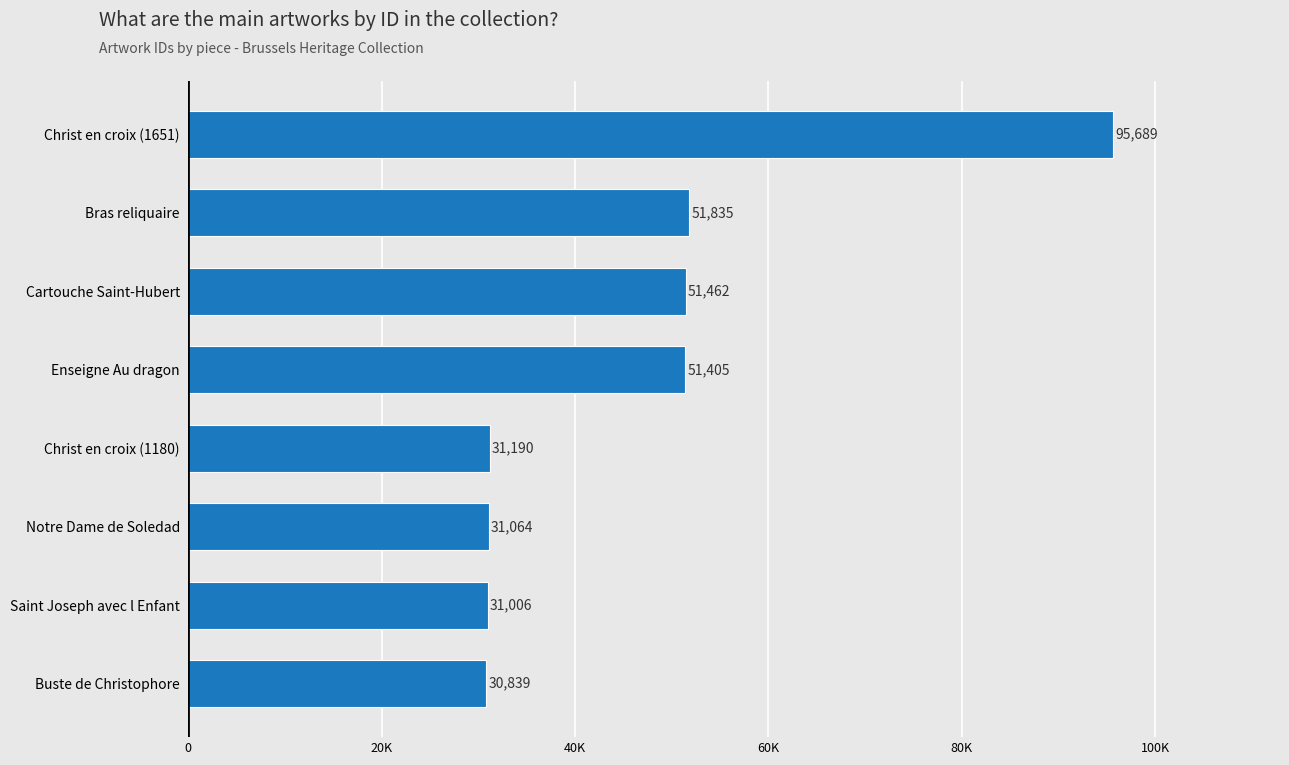

Does the chart contain any negative values?

No